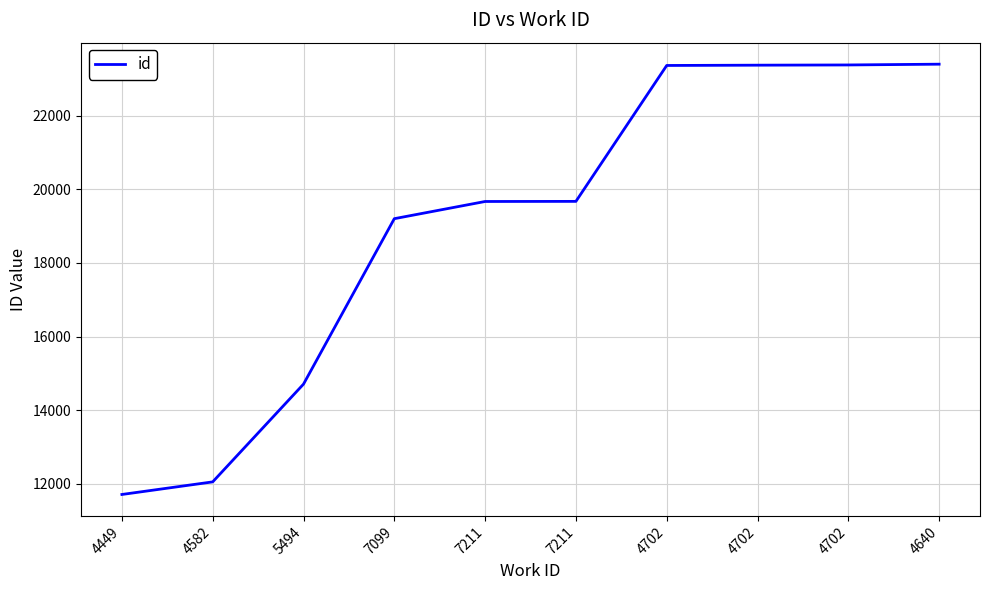

List the labels in order of value, largest first.

4640, 4702, 4702, 4702, 7211, 7211, 7099, 5494, 4582, 4449